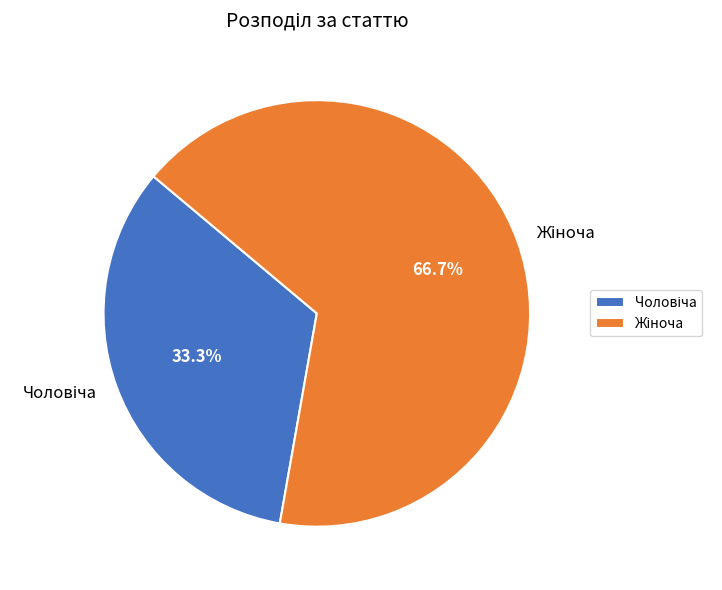

Does any single category account for the majority?

Yes